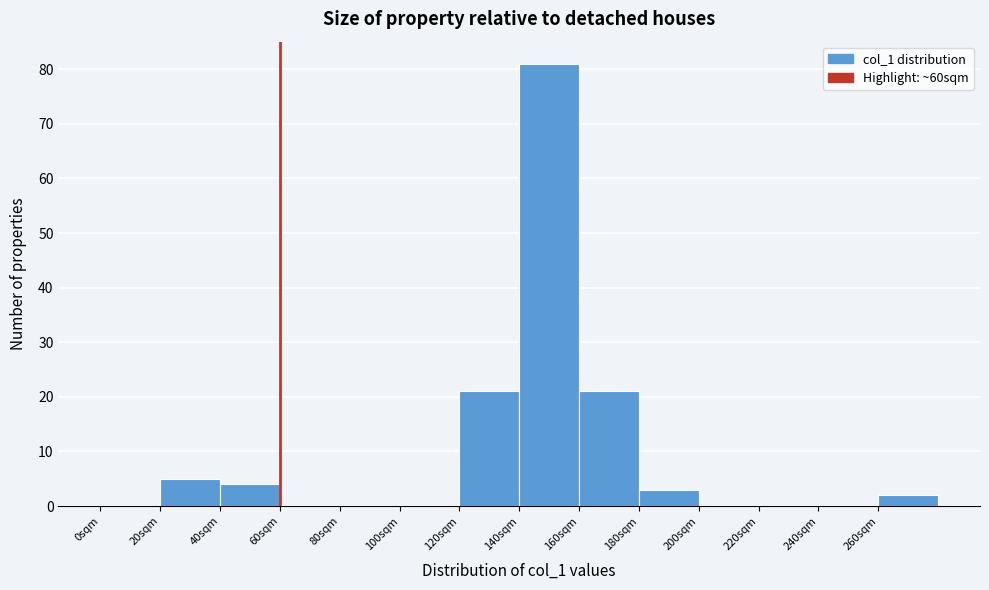

How tall is the bar that spans 40 to 60 on the x-axis? The values are not printed on the chart, so give them approximately, as read against the axis.

4